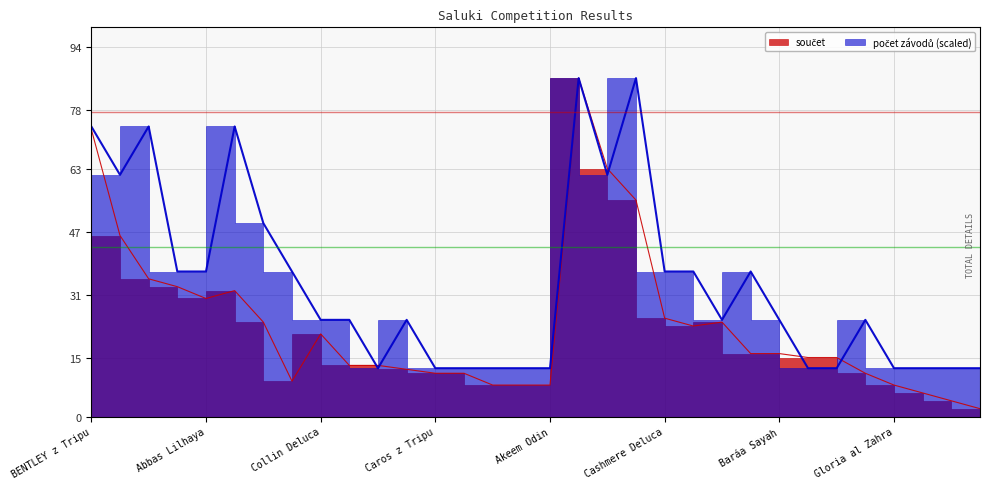

Does the chart have visible grid lines?

Yes